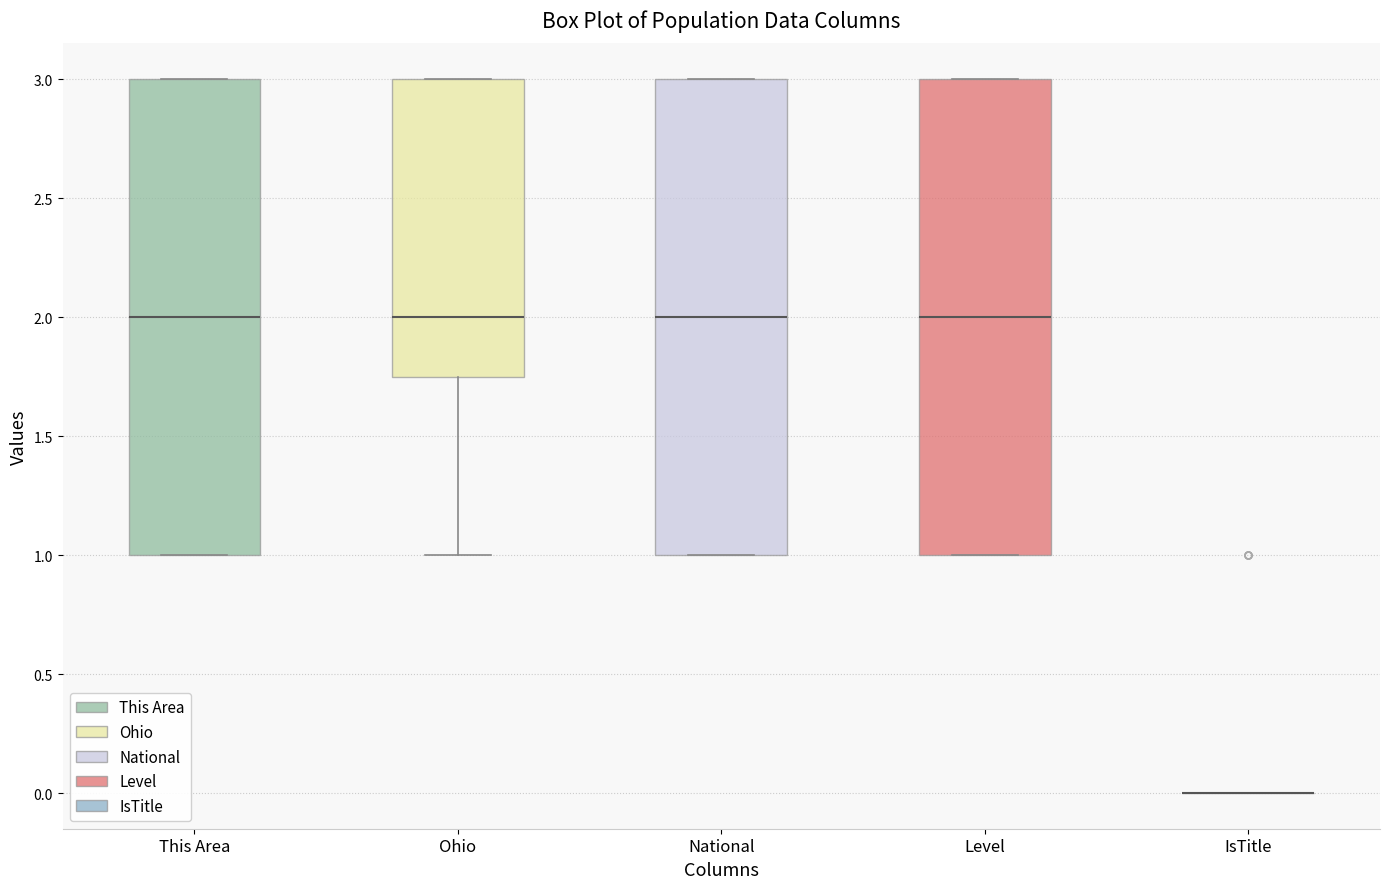

Where does the median line of the box for National sit on the y-axis? The values are not printed on the chart, so give them approximately, as read against the axis.

2.00